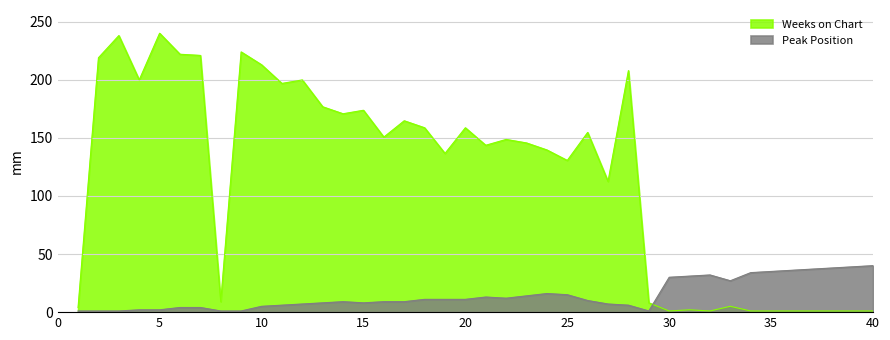

Which category has the lowest value across all series?

1